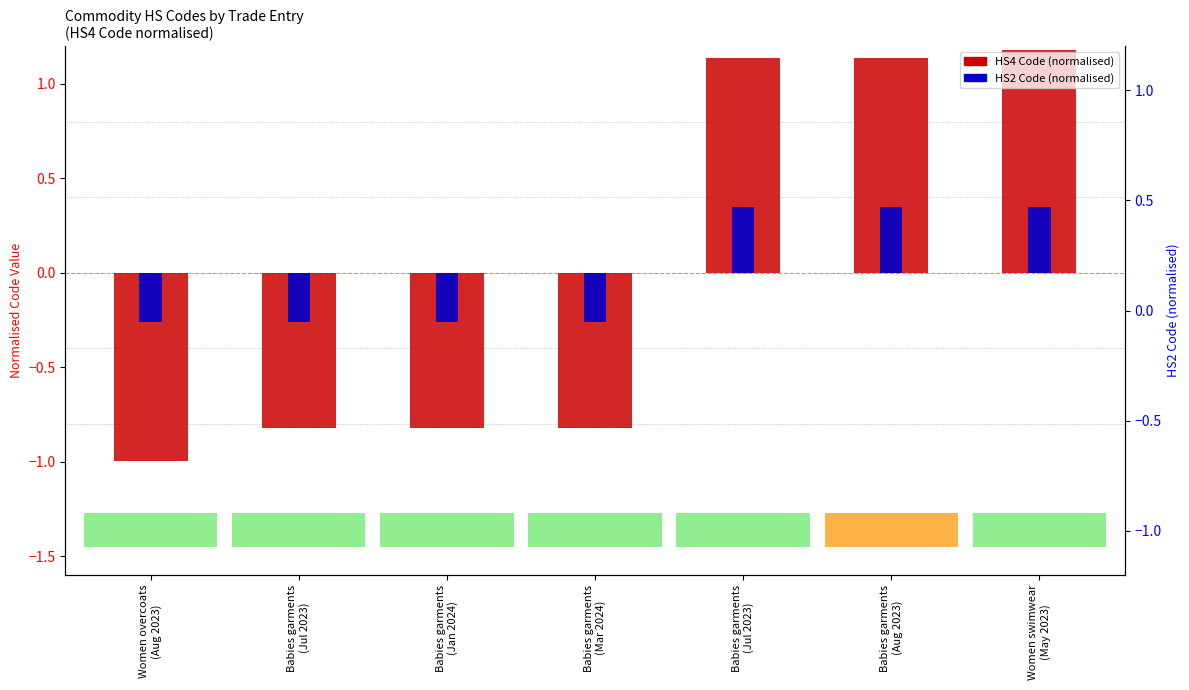

At which label does HS2 Code (normalised) first exceed 0?

Babies garments
(Jul 2023)